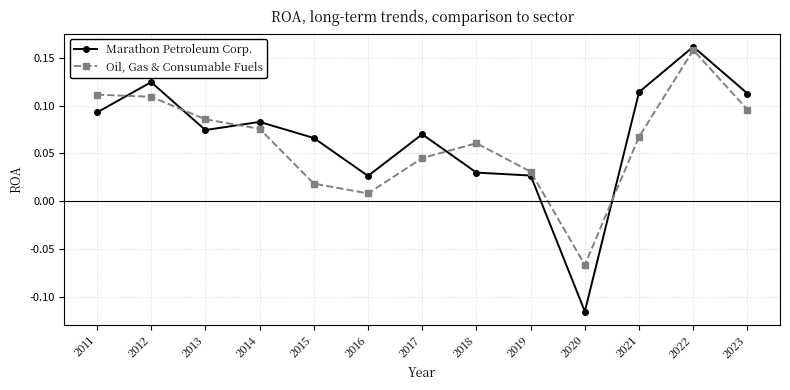

The value of Marathon Petroleum Corp. at 2013 is 0.0. True or false?

False